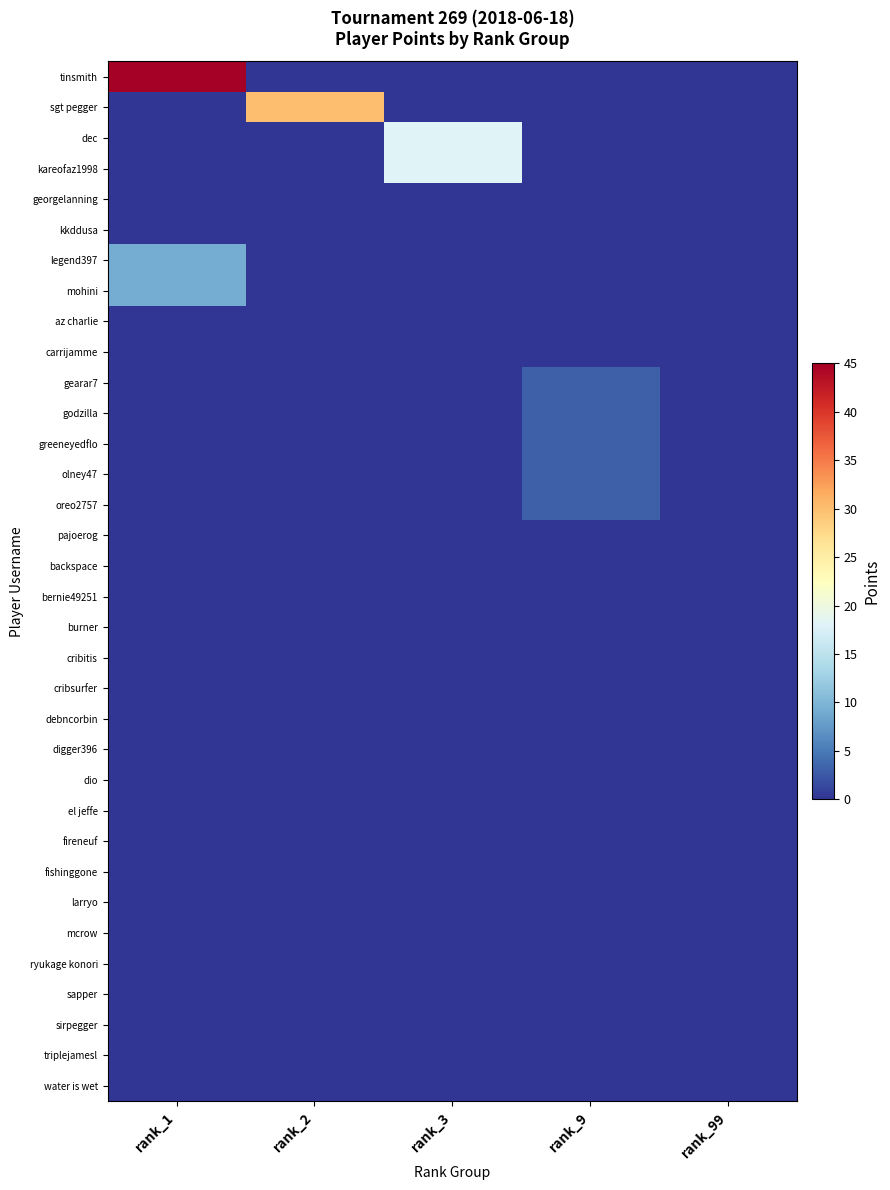

Rank the series by their maximum value, from highest to lowest.

tinsmith, sgt pegger, dec, kareofaz1998, legend397, mohini, gearar7, godzilla, greeneyedflo, olney47, oreo2757, georgelanning, kkddusa, az charlie, carrijamme, pajoerog, backspace, bernie49251, burner, cribitis, cribsurfer, debncorbin, digger396, dio, el jeffe, fireneuf, fishinggone, larryo, mcrow, ryukage konori, sapper, sirpegger, triplejamesl, water is wet